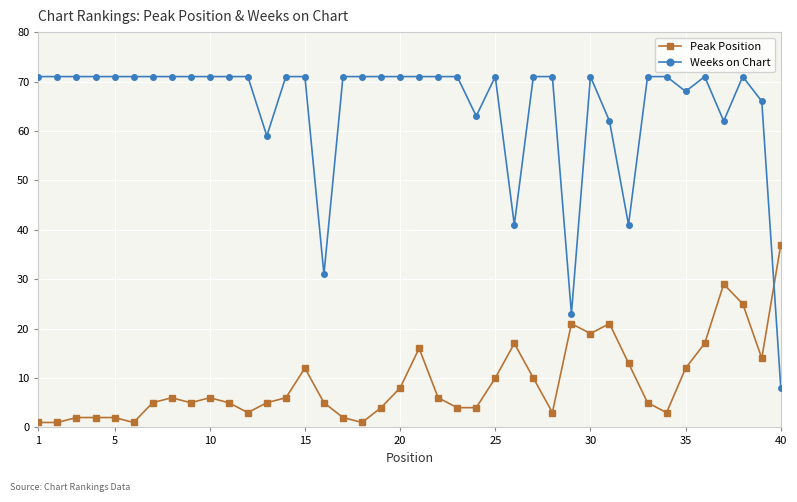

True or false: Peak Position has more than 1 points higher than both neighbors.

True